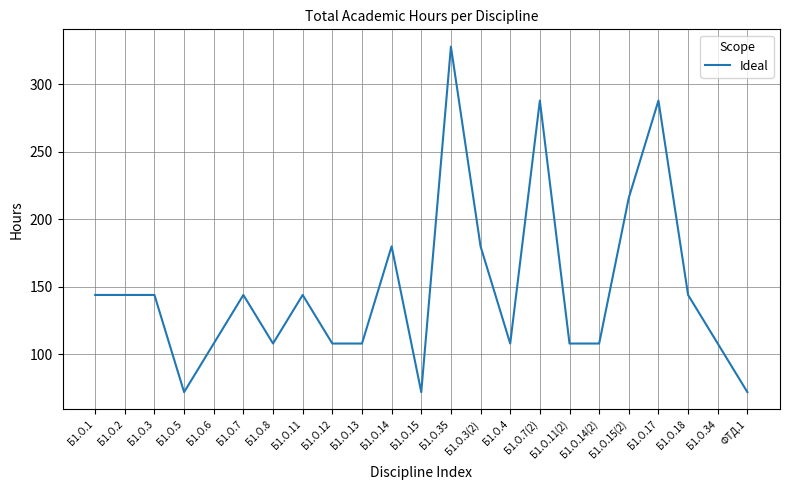

What is the sum of the values at Б1.О.13 and Б1.О.35?

436